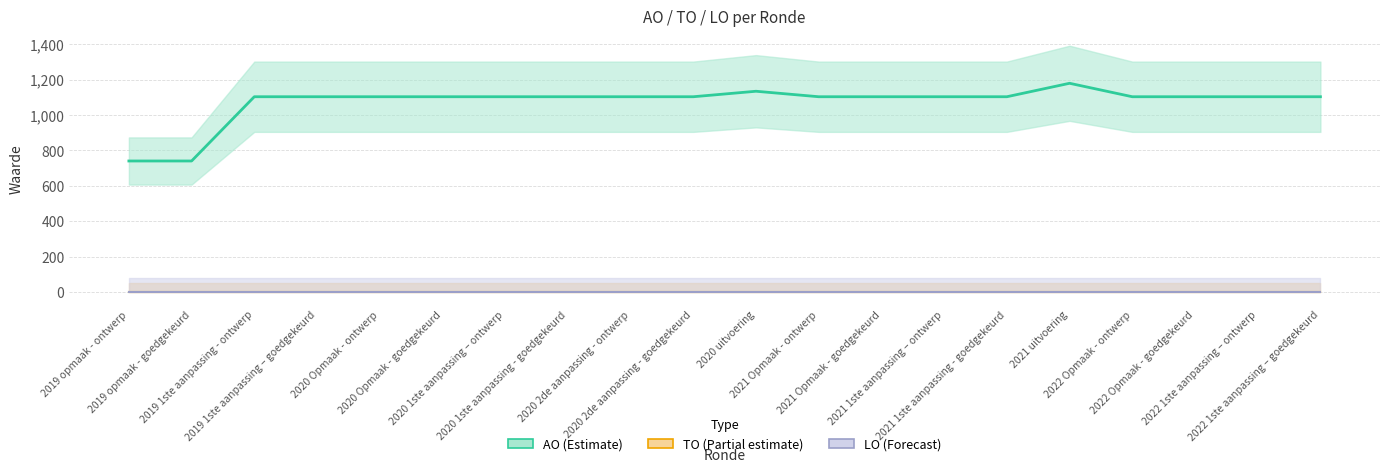

Which category has the lowest value in the TO series?

2019 opmaak - ontwerp